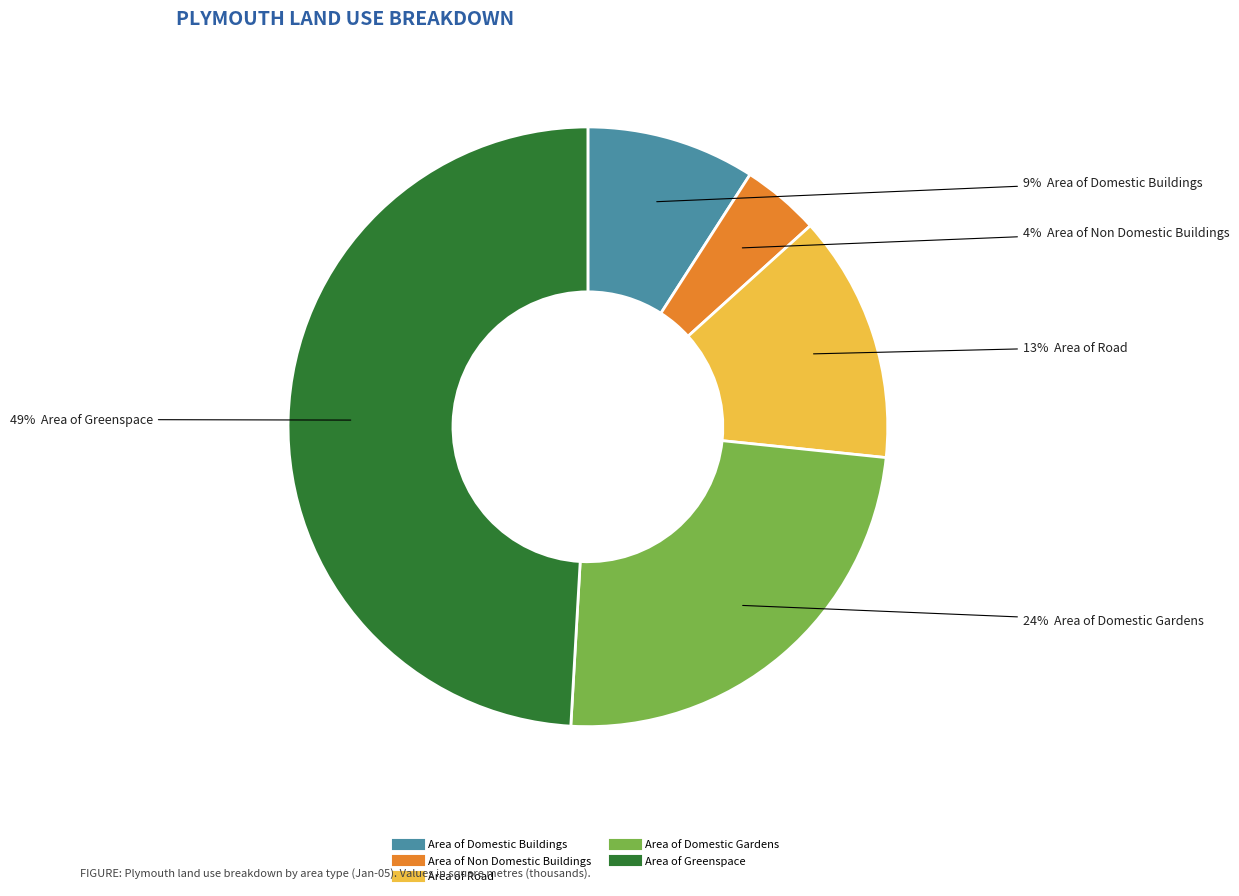

Count the number of slices in the pie.

5